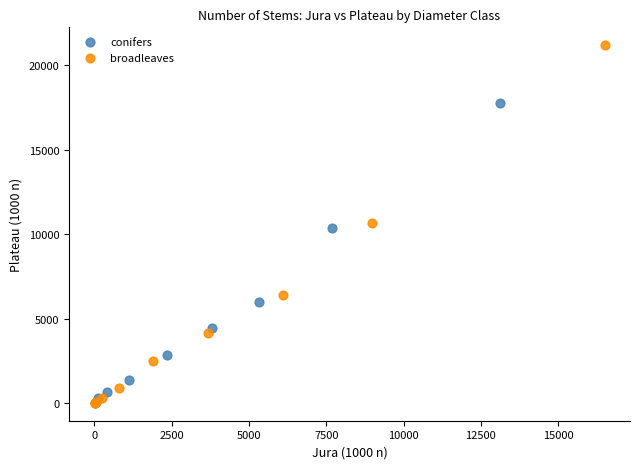

Which series has the widest spread of Y values?

broadleaves